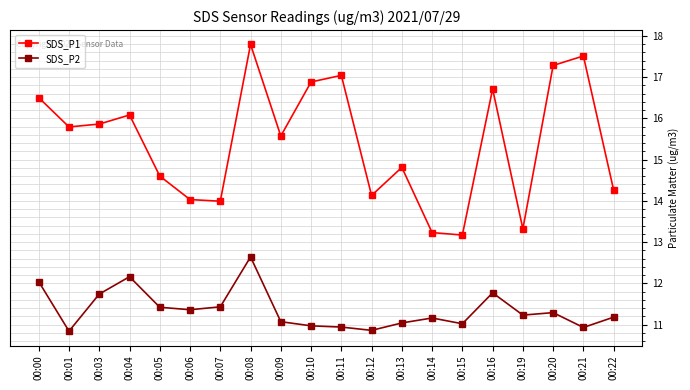

How many interior local valleys does the SDS_P1 series have?

6